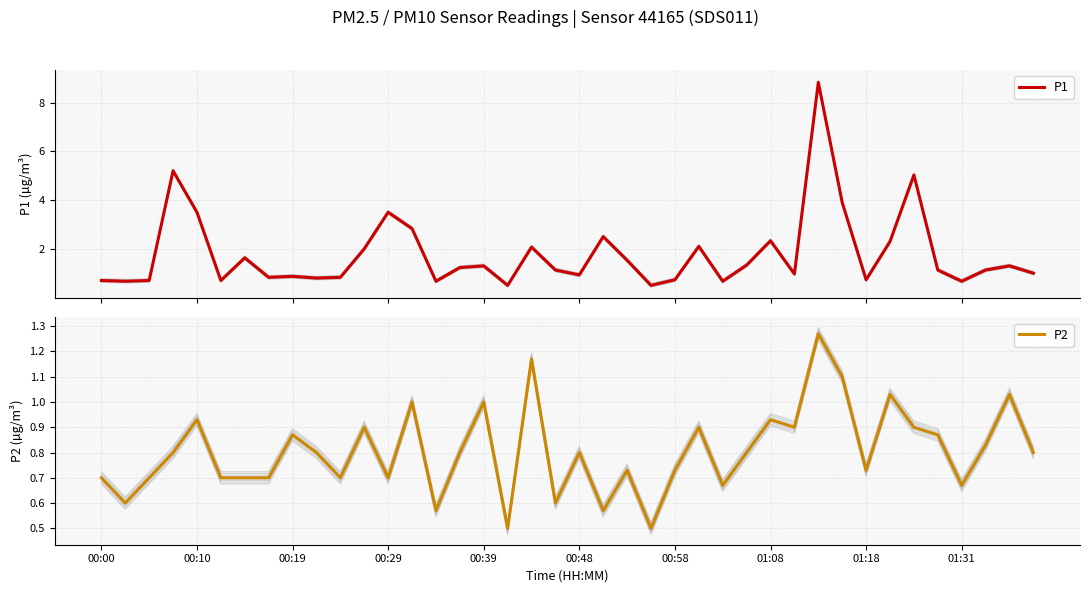

What is the difference between the P2 values at 14 and 25?

0.3